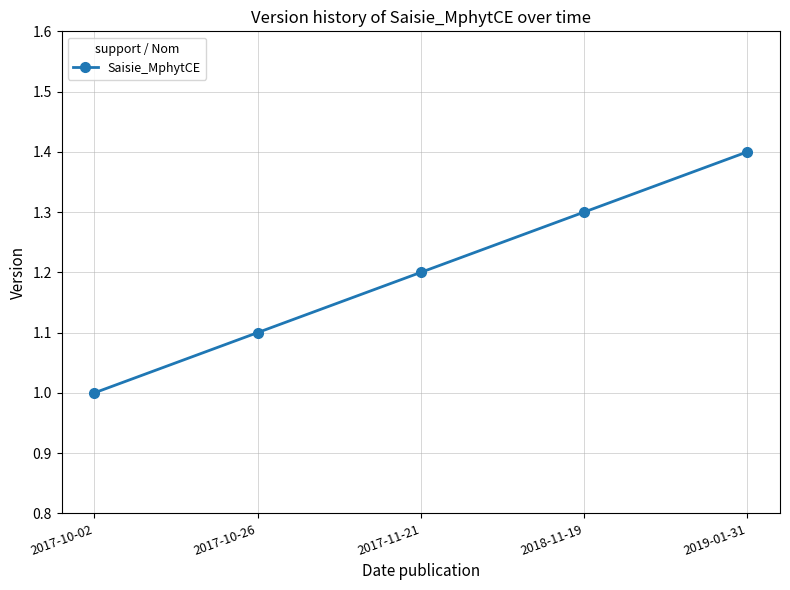

What position from the left is 2017-11-21?

3